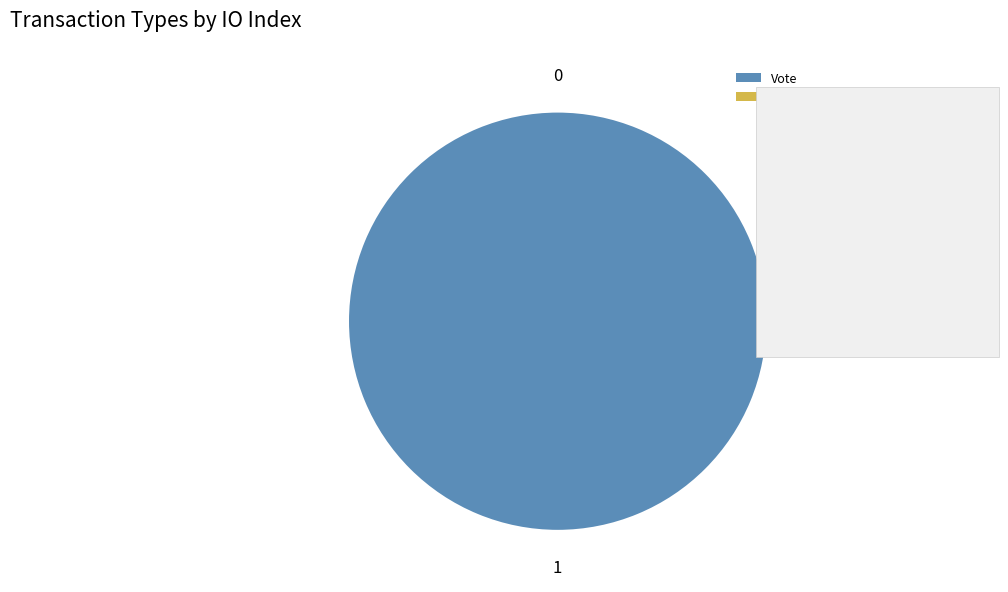

True or false: Vote accounts for 100% of the total.

True